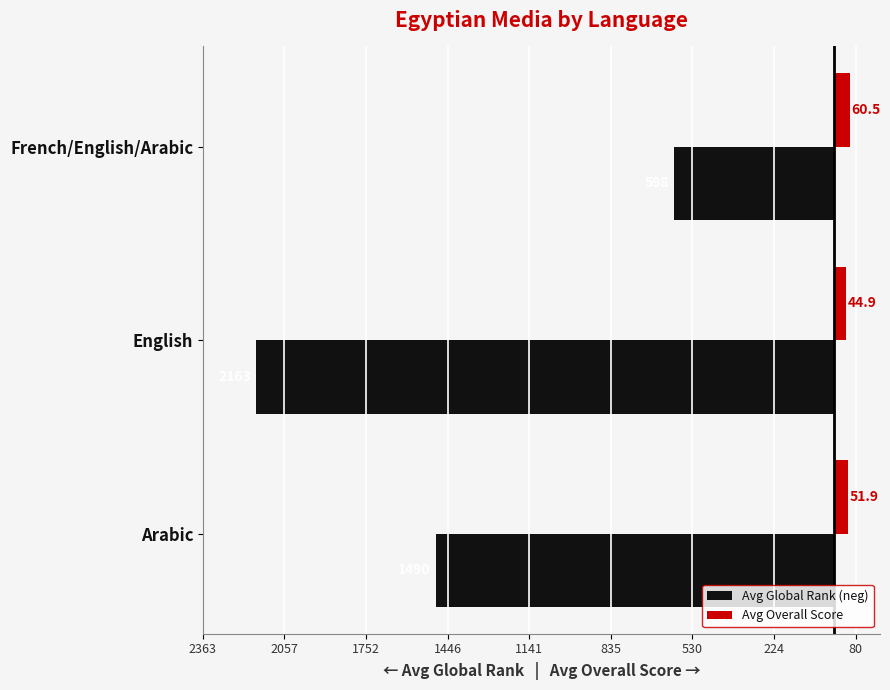

What are all the series names shown in the legend?

Avg Global Rank (neg), Avg Overall Score